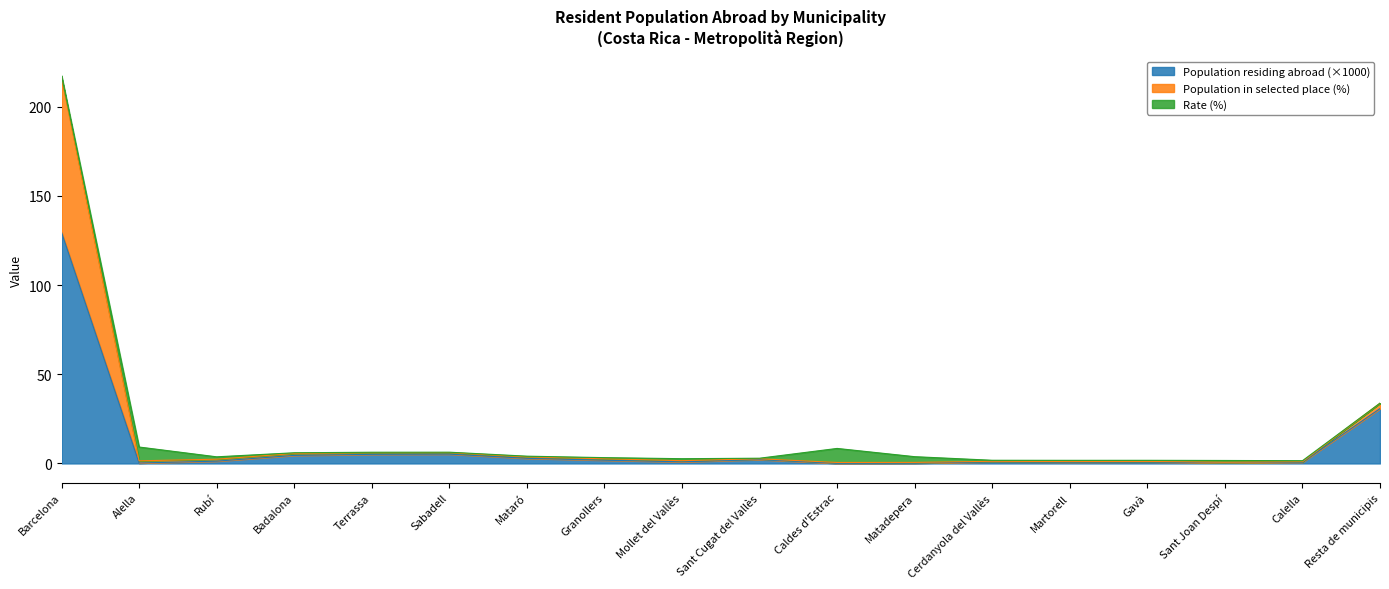

At which category is the sum across all series the highest?

Barcelona